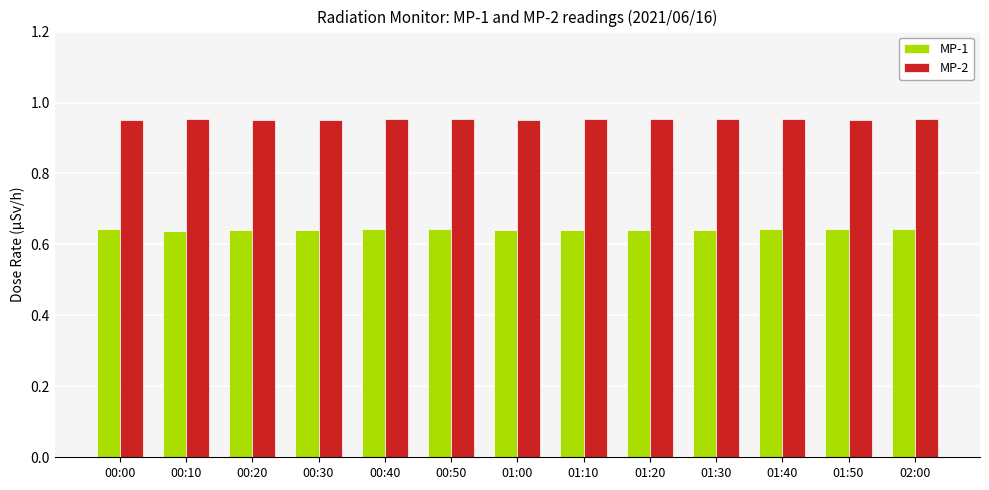

Rank the series at 00:30 from lowest to highest value.

MP-1, MP-2